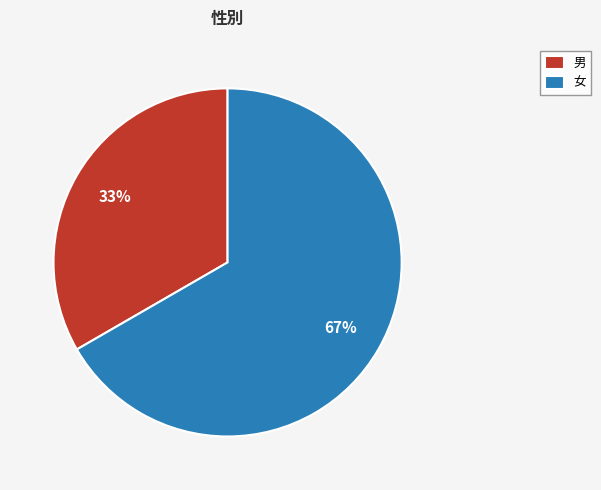

Is it true that 男 is 43% of the pie?

False